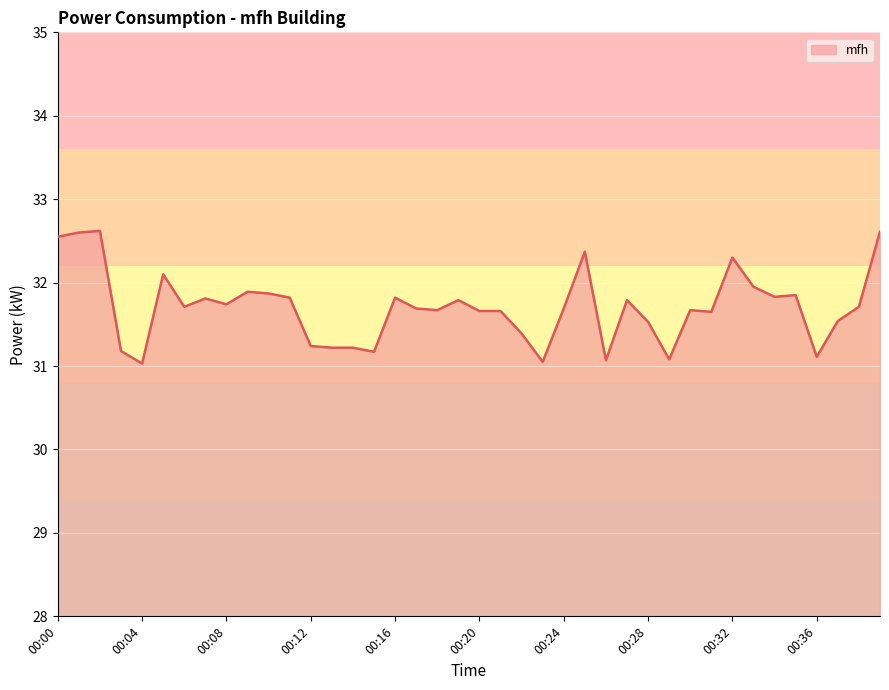

What is the minimum value shown in the chart?

31.0